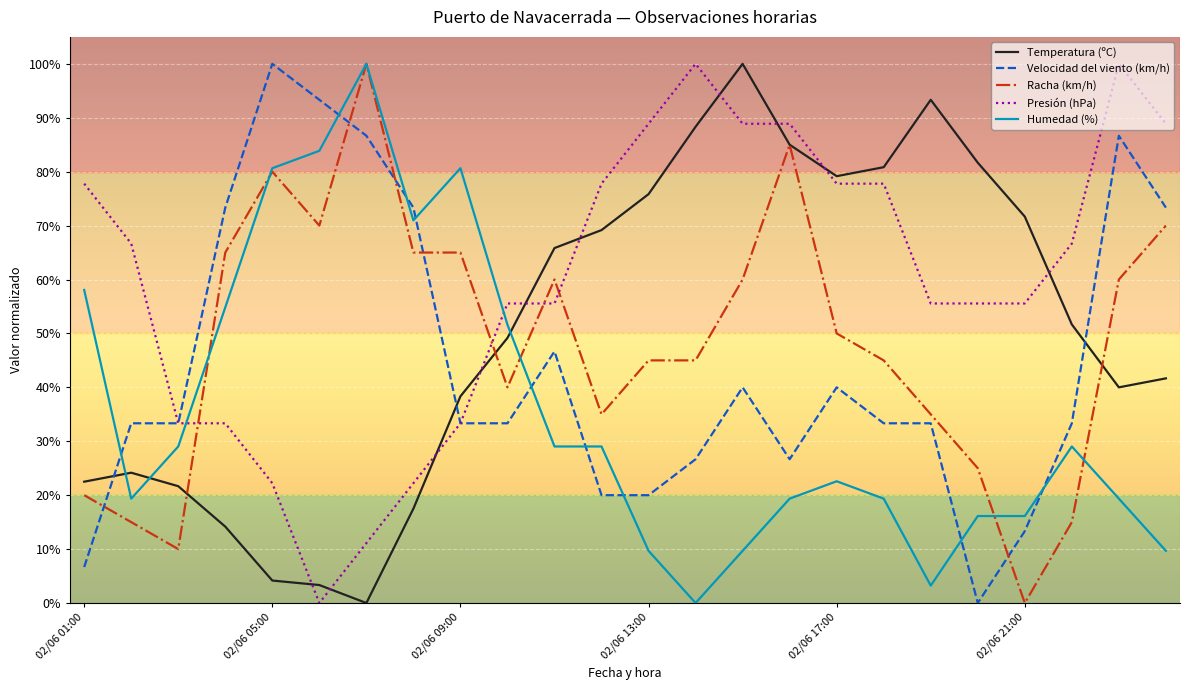

What is the maximum value for Humedad (%)?

100.0